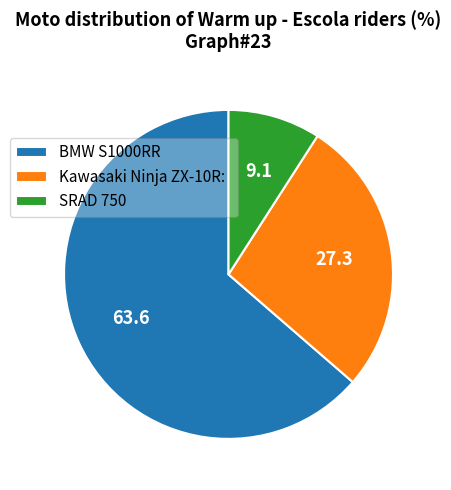

True or false: Kawasaki Ninja ZX-10R: accounts for 27% of the total.

True